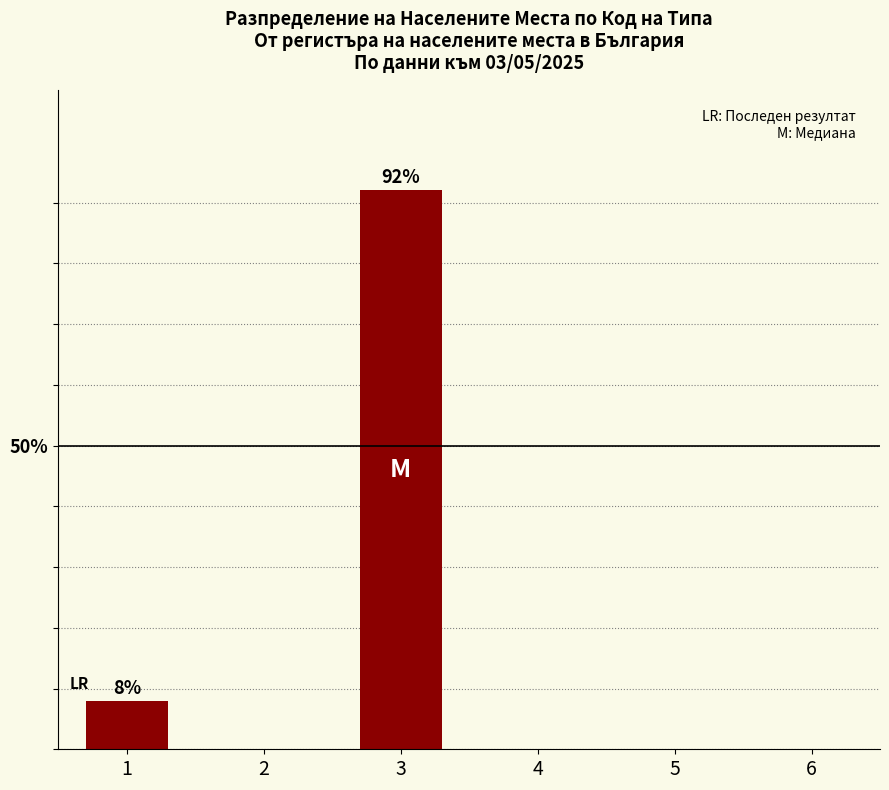

Are the bars grouped side by side (vs. stacked)?

No